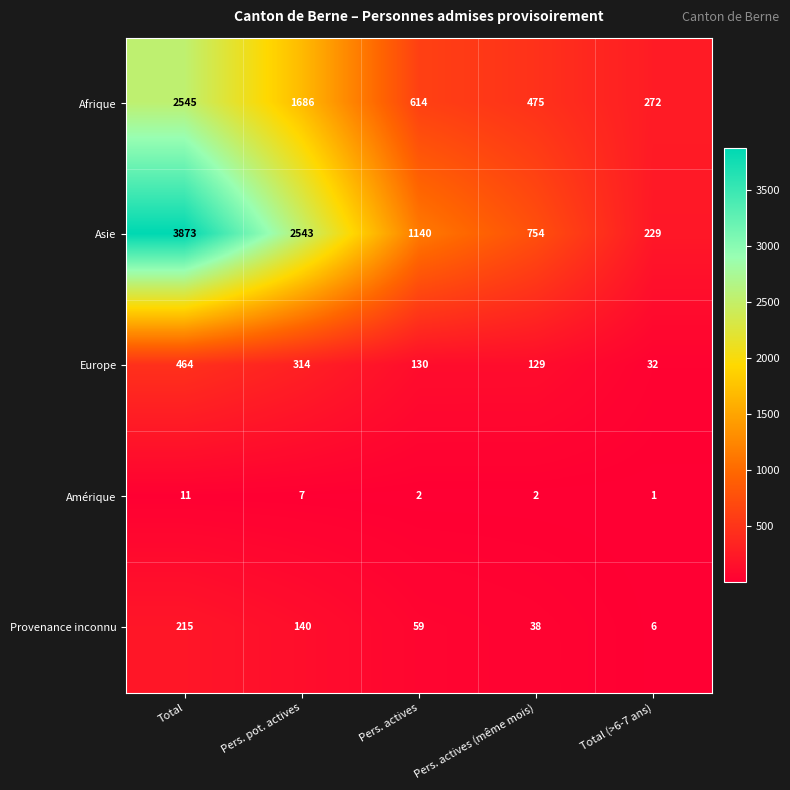

Reading right to left, list all the values displayed in this chart.

Afrique: 272	475	614	1686	2545
Asie: 229	754	1140	2543	3873
Europe: 32	129	130	314	464
Amérique: 1	2	2	7	11
Provenance inconnu: 6	38	59	140	215